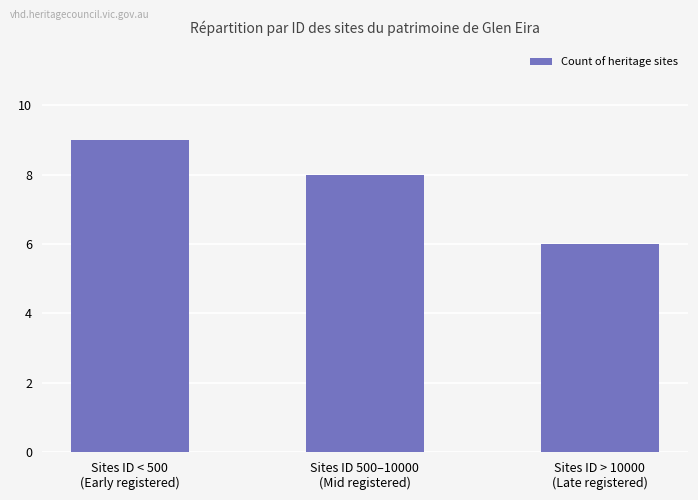

Count the values in the range 6 to 9.

3